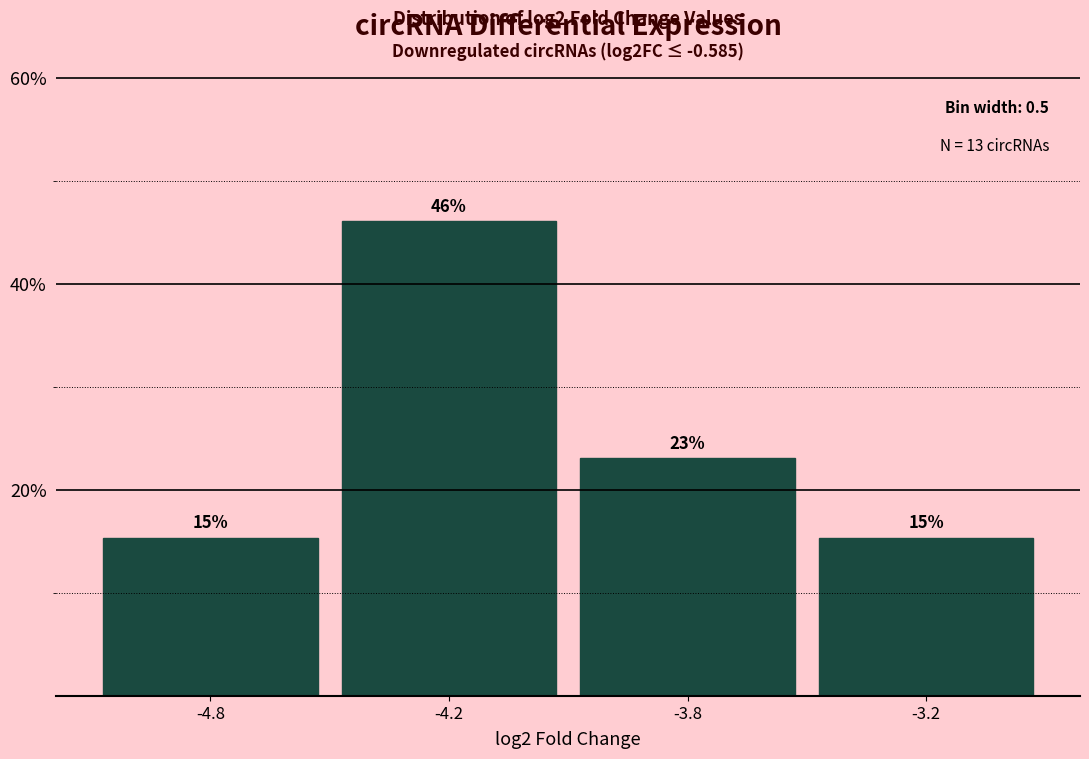

What is the value of the 3rd bar from the left?

23.1